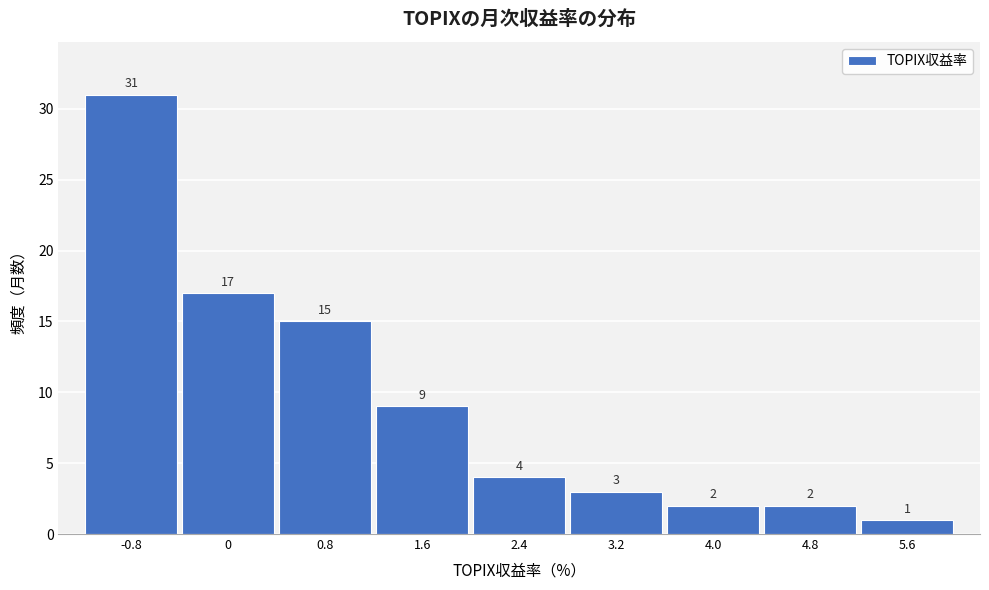

Reading left to right, transcribe all the data shown in this chart.

31	17	15	9	4	3	2	2	1